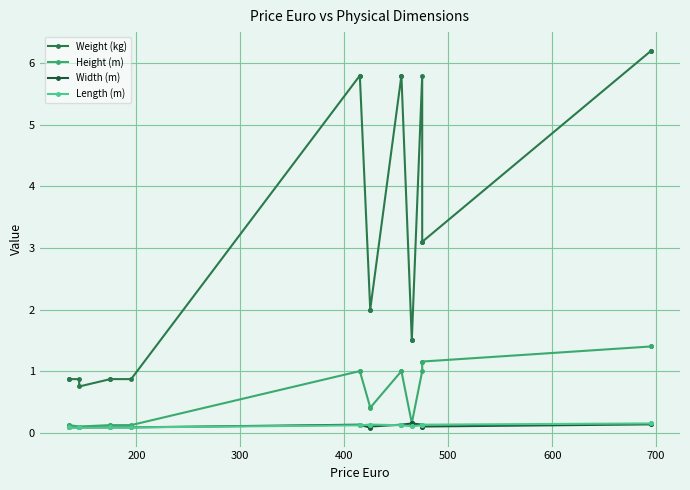

Count the number of data series in this chart.

4